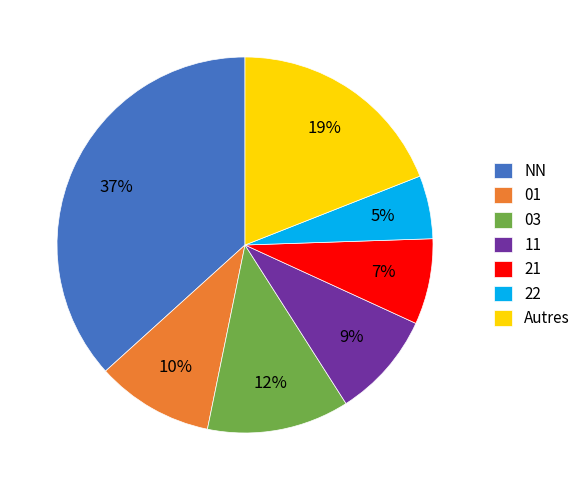

Does NN represent more than half of the total?

No